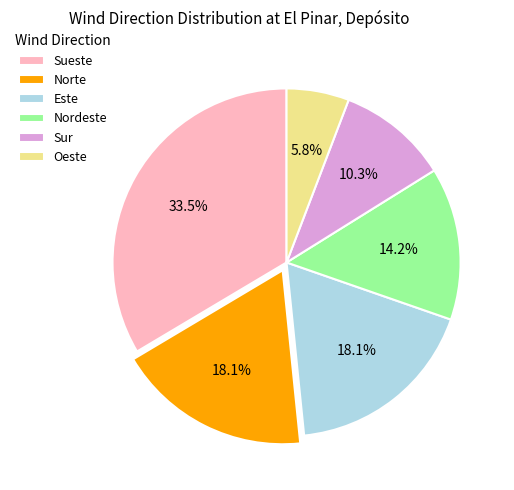

How many segments does this pie chart have?

6